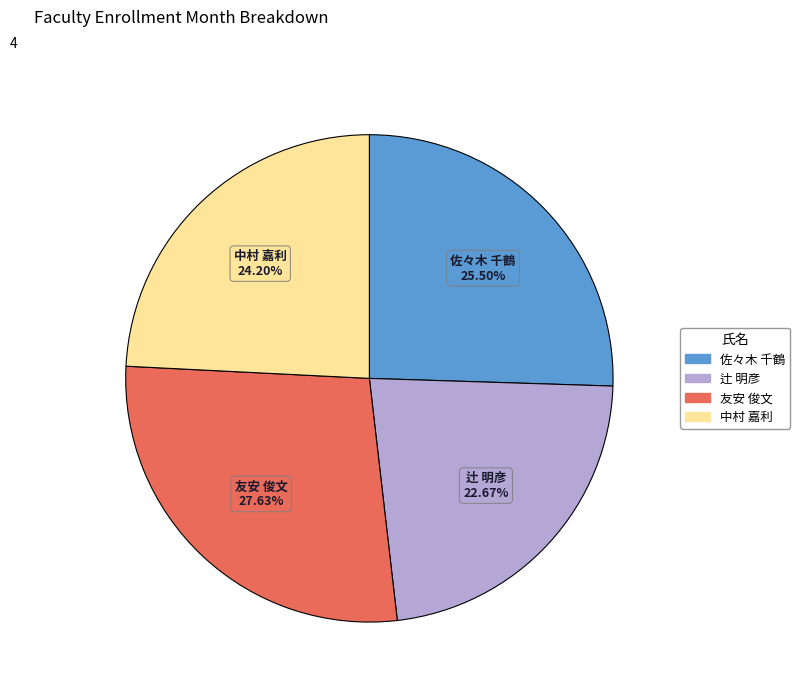

Which slice is the largest?

友安 俊文